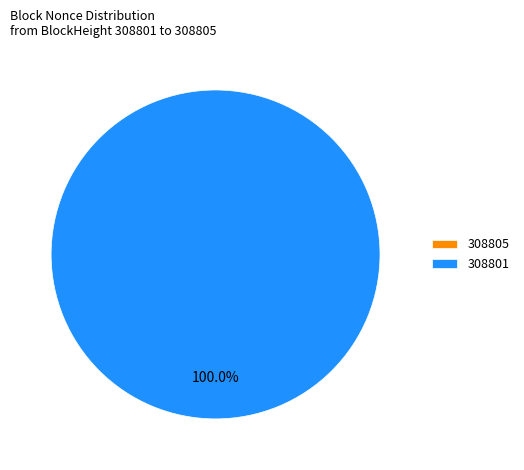

To the nearest percent, what is the combined percentage of 308801 and 308805?

100%